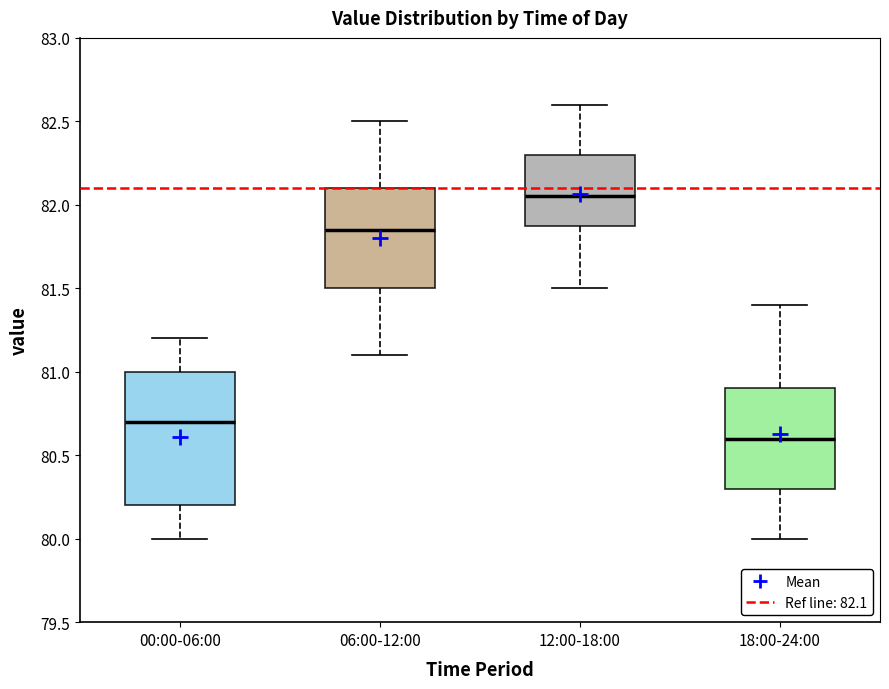

Where is the upper edge of the box for 06:00-12:00 on the y-axis? The values are not printed on the chart, so give them approximately, as read against the axis.

82.10